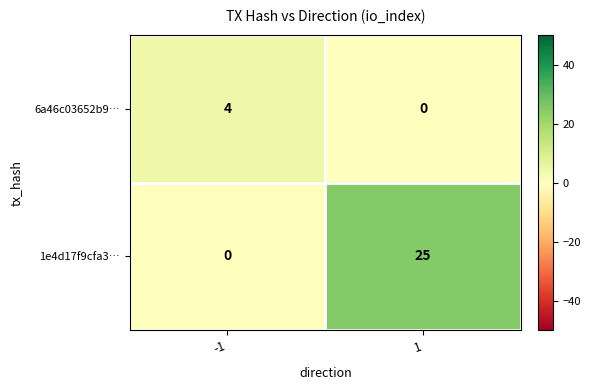

At how many categories does at least one series exceed 15?

1